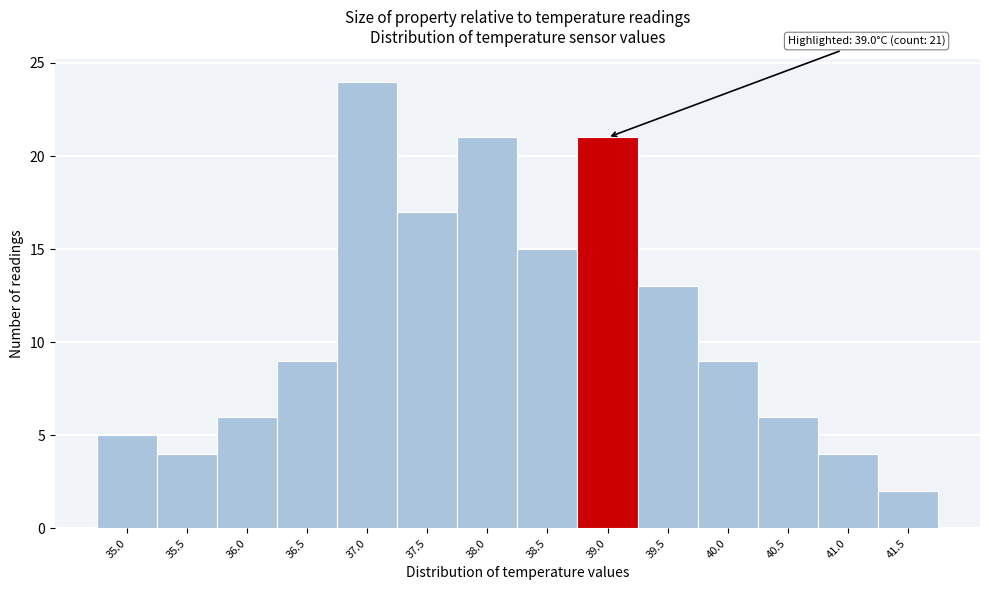

Reading right to left, what are all the values shown in this chart?

2	4	6	9	13	21	15	21	17	24	9	6	4	5